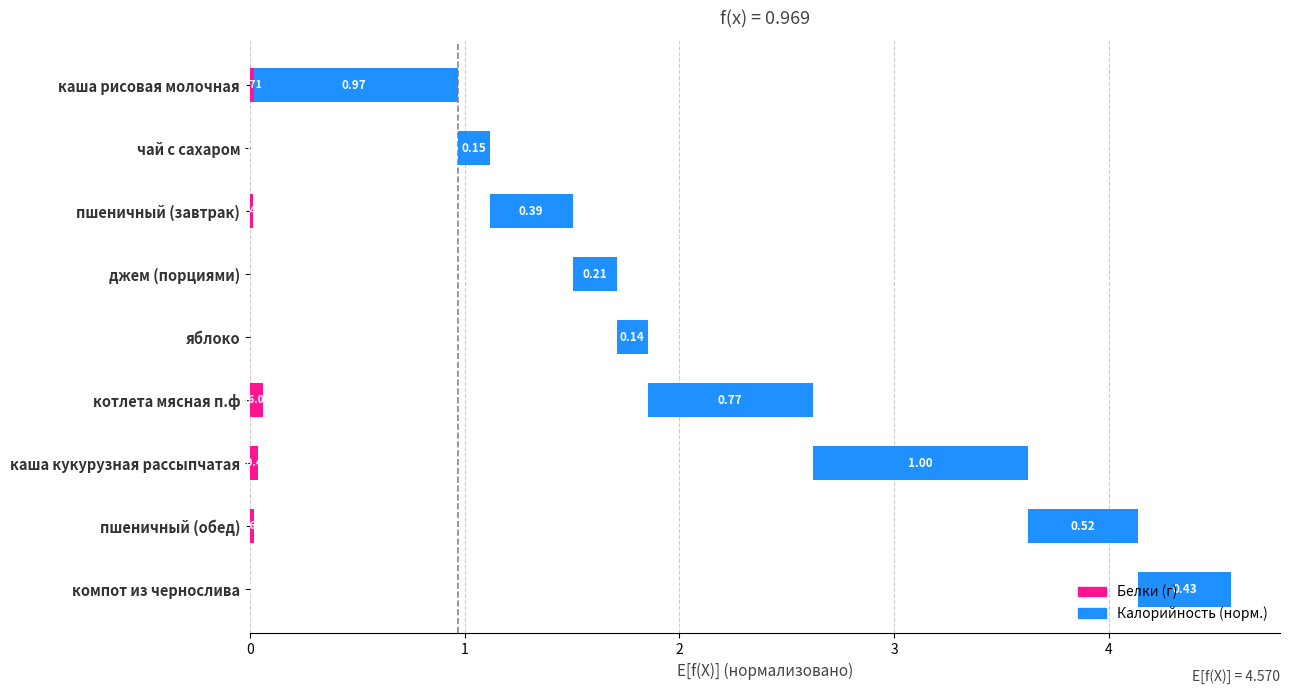

Are the bars horizontal?

Yes